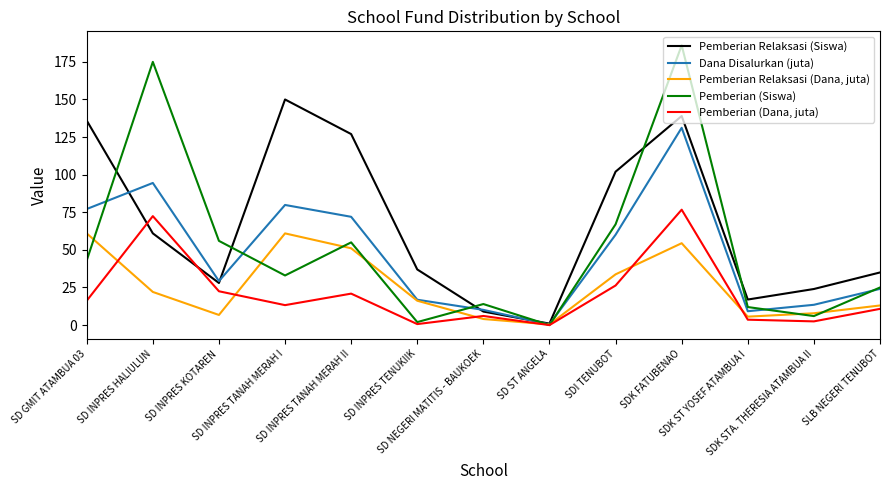

Rank the series by their maximum value, from lowest to highest.

Pemberian Relaksasi (Dana, juta), Pemberian (Dana, juta), Dana Disalurkan (juta), Pemberian Relaksasi (Siswa), Pemberian (Siswa)